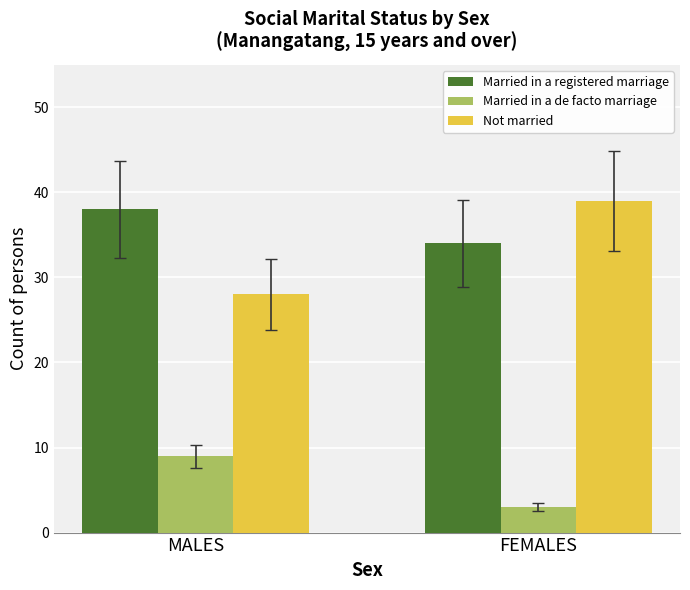

Which series has the largest range (max minus min)?

Not married